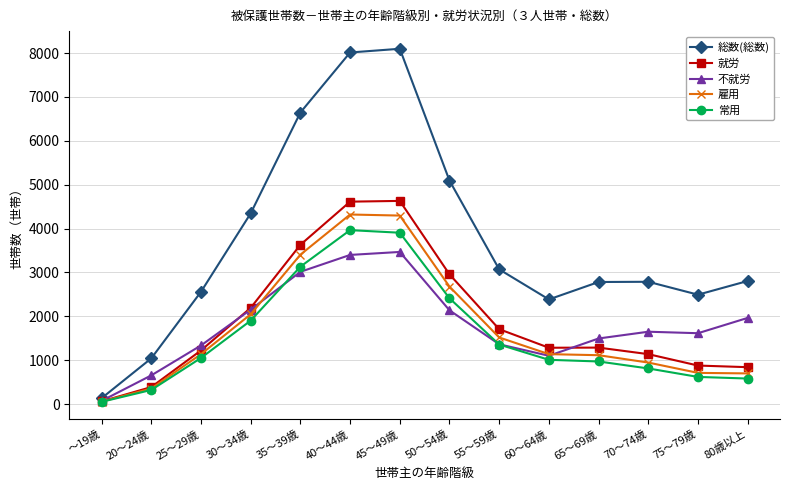

True or false: 総数(総数) and 常用 intersect in this chart.

False